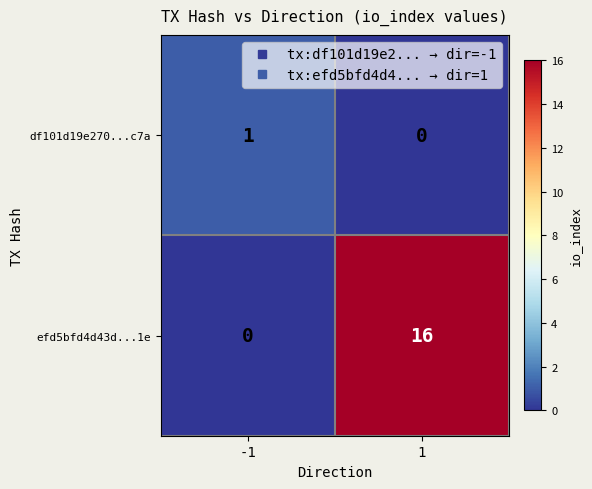

The value of df101d19e270...c7a at -1 is 1. True or false?

True